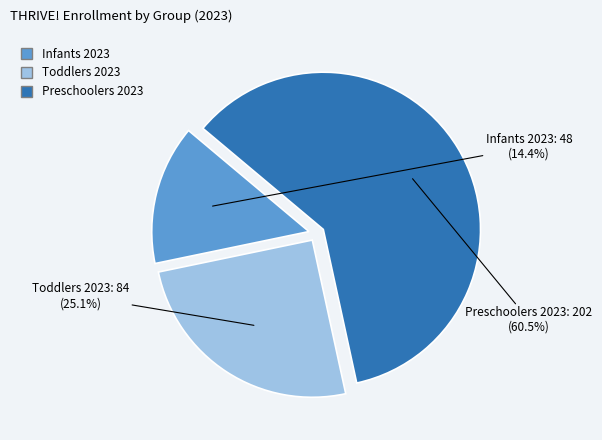

The Infants 2023 slice represents 1% of the pie. True or false?

False